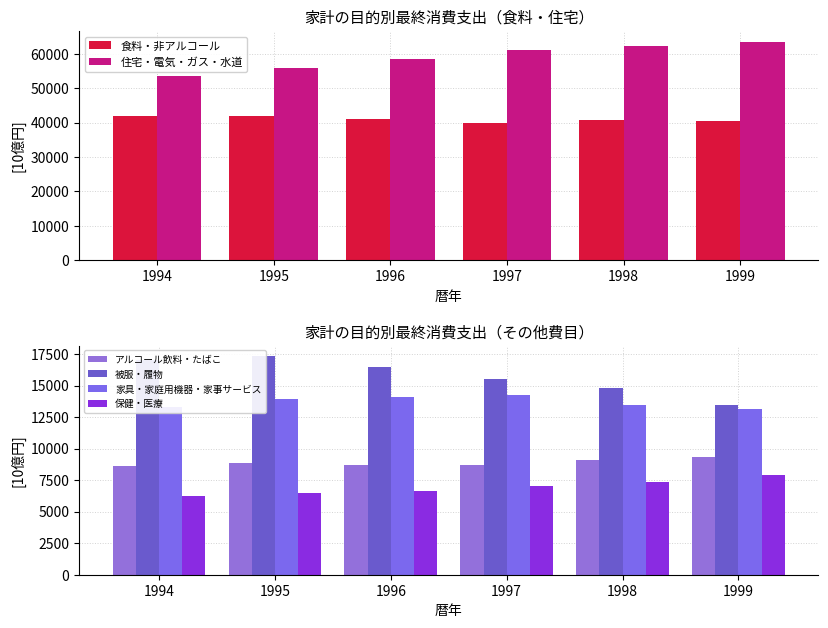

At which category does the chart reach its peak across all series?

1999